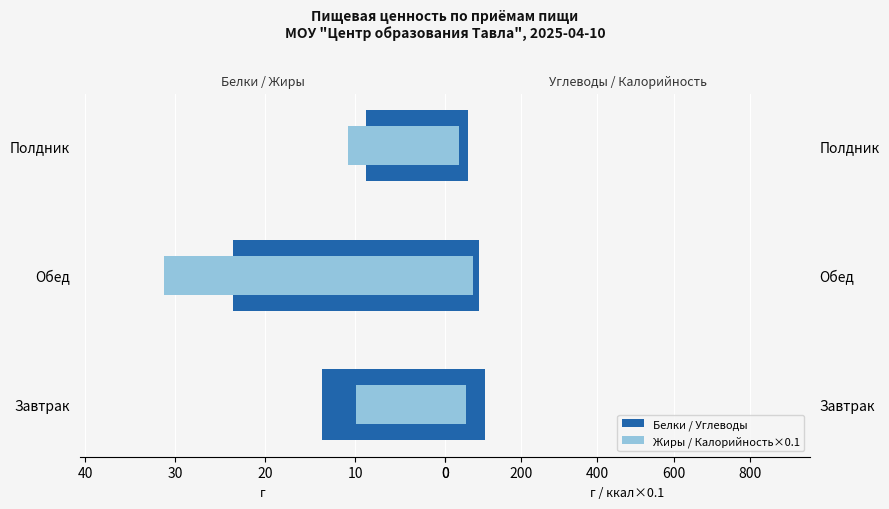

Reading left to right, transcribe all the data shown in this chart.

Белки: 13.6	23.6	8.8
Жиры: 9.9	31.2	10.8
Углеводы: 104.9	89.7	61.5
Калорийность /10: 55.3	73.7	37.8